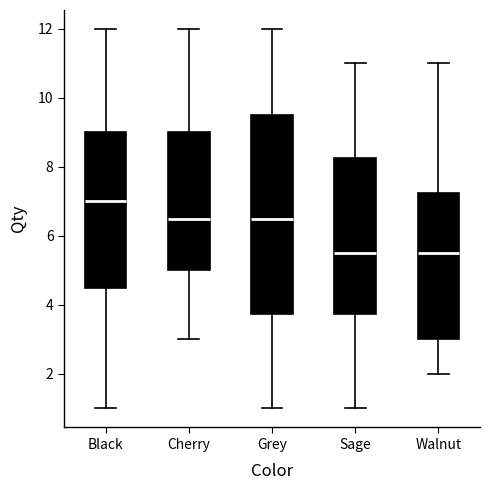

Reading left to right, transcribe this box plot: for each box, give where its median line is, the range the box spans, and where its two whiskers end, as read against the y-axis. The values are not printed on the chart, so give them approximately, as read against the axis.

Black: median 7.0, box 4.6 to 9.0, whiskers 1.0 to 12.0
Cherry: median 6.6, box 5.0 to 9.0, whiskers 3.0 to 12.0
Grey: median 6.6, box 3.8 to 9.6, whiskers 1.0 to 12.0
Sage: median 5.6, box 3.8 to 8.2, whiskers 1.0 to 11.0
Walnut: median 5.6, box 3.0 to 7.2, whiskers 2.0 to 11.0